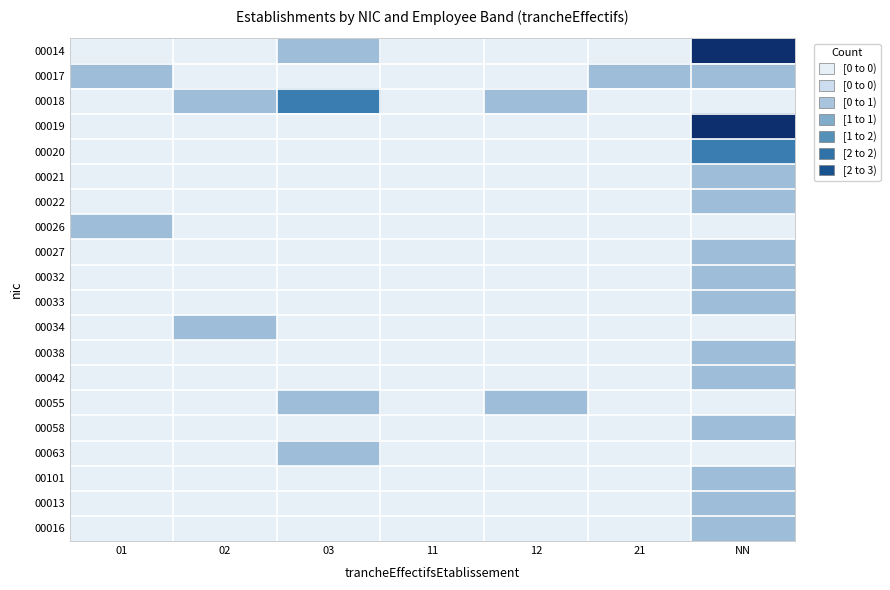

Which has a higher value, NN or 03?

NN